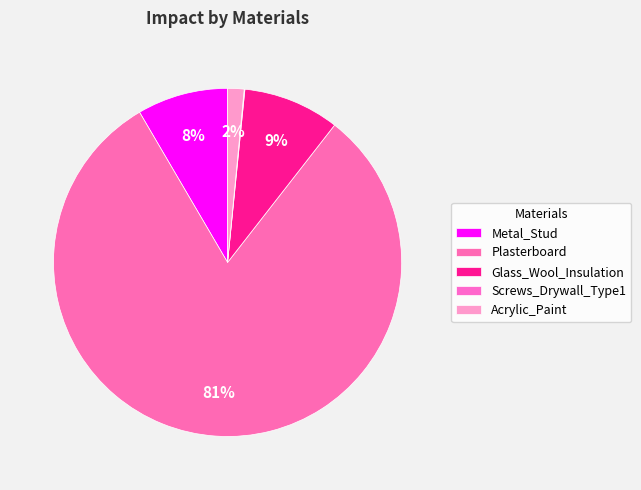

How many segments does this pie chart have?

5